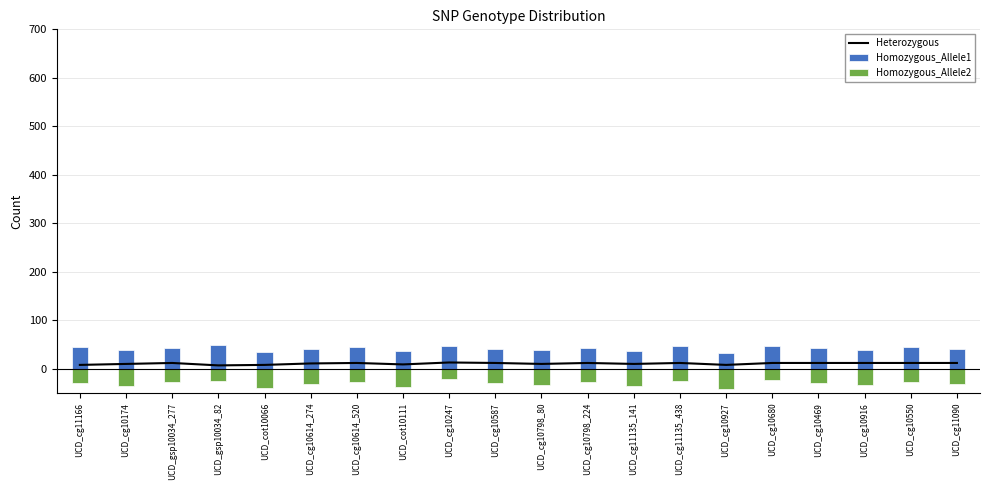

Is the value of Homozygous_Allele2 at UCD_cg10247 greater than the value of Heterozygous at UCD_cg11135_438?

No